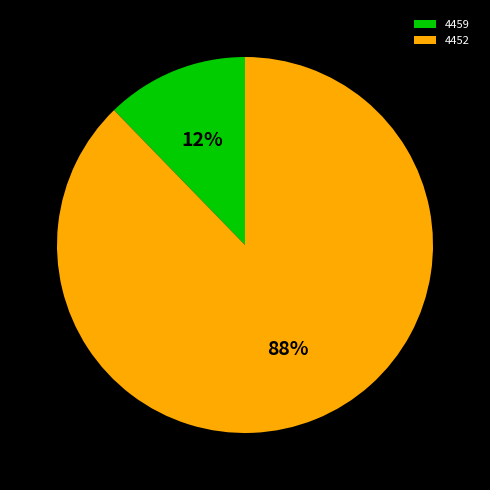

Is the sum of 4452 and 4459 greater than half?

Yes